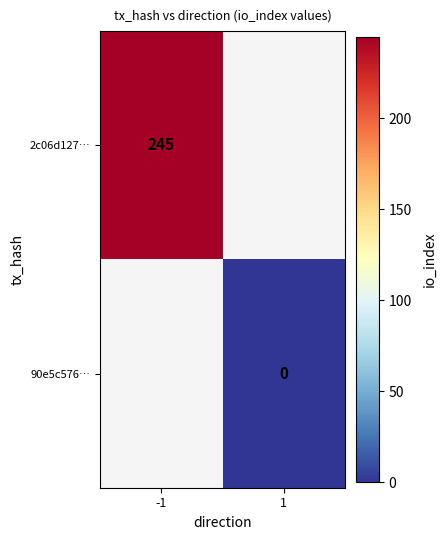

At which category does the chart reach its minimum across all series?

1